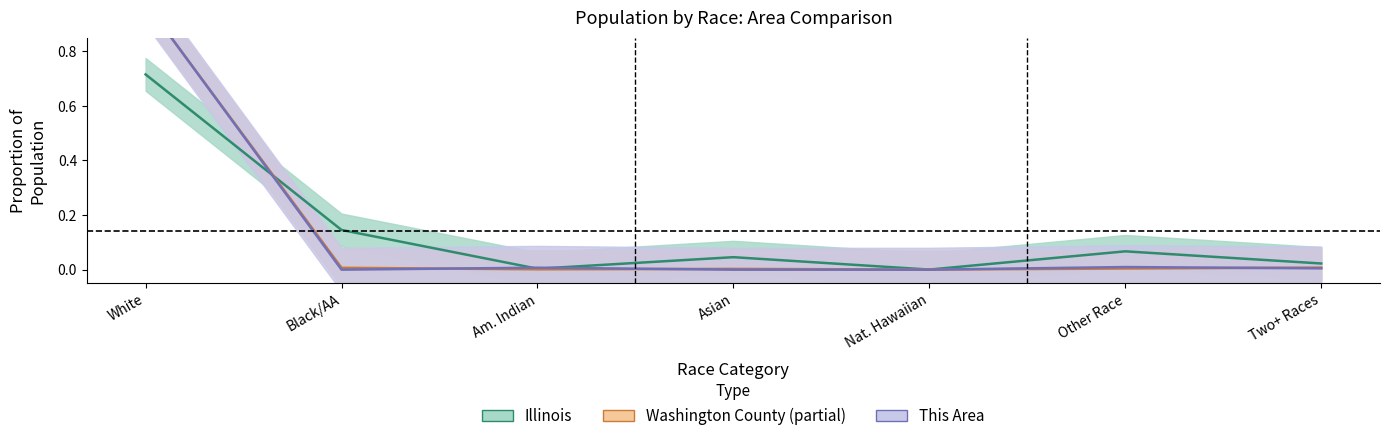

What is the label of the 5th point from the right?

Am. Indian